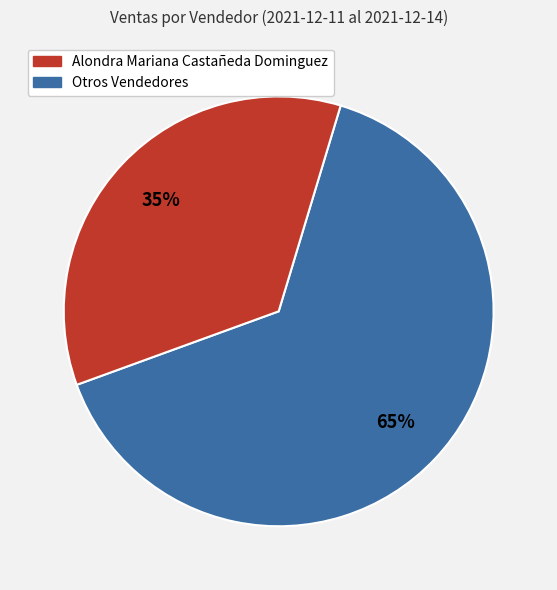

To the nearest percent, what is the average slice percentage?

50%